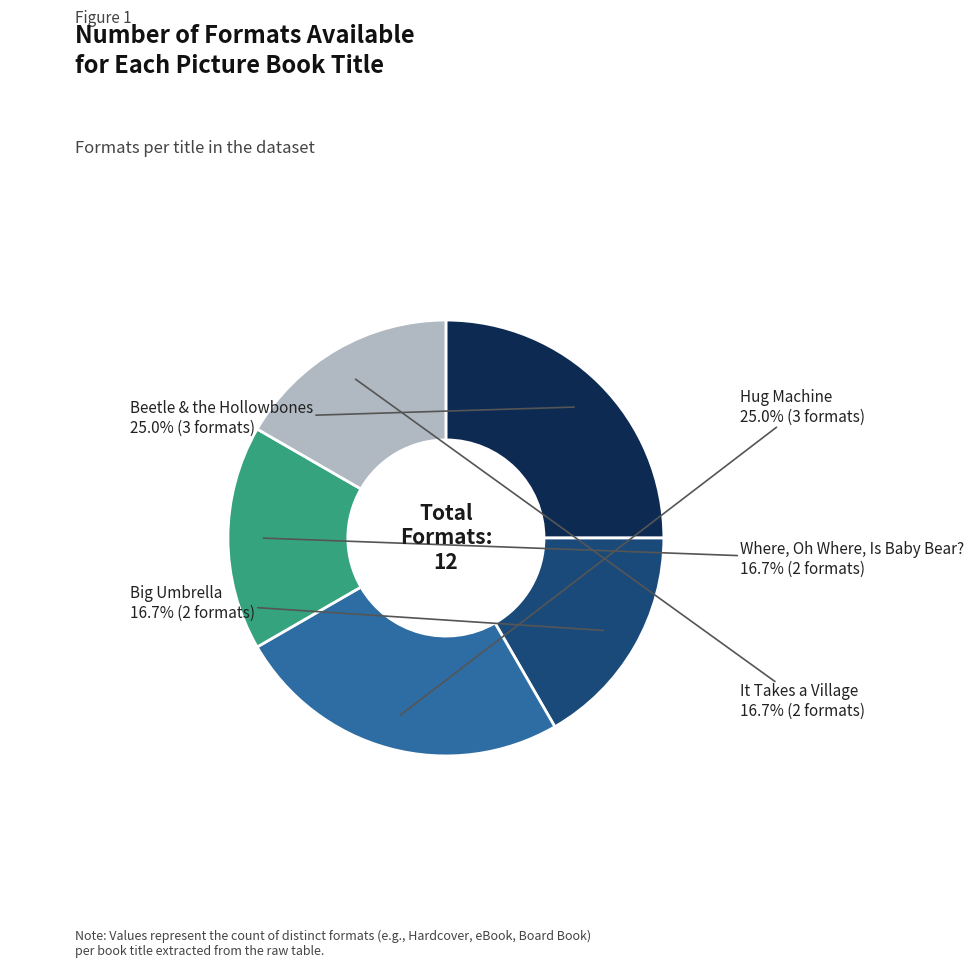

Is there a majority slice in this chart?

No